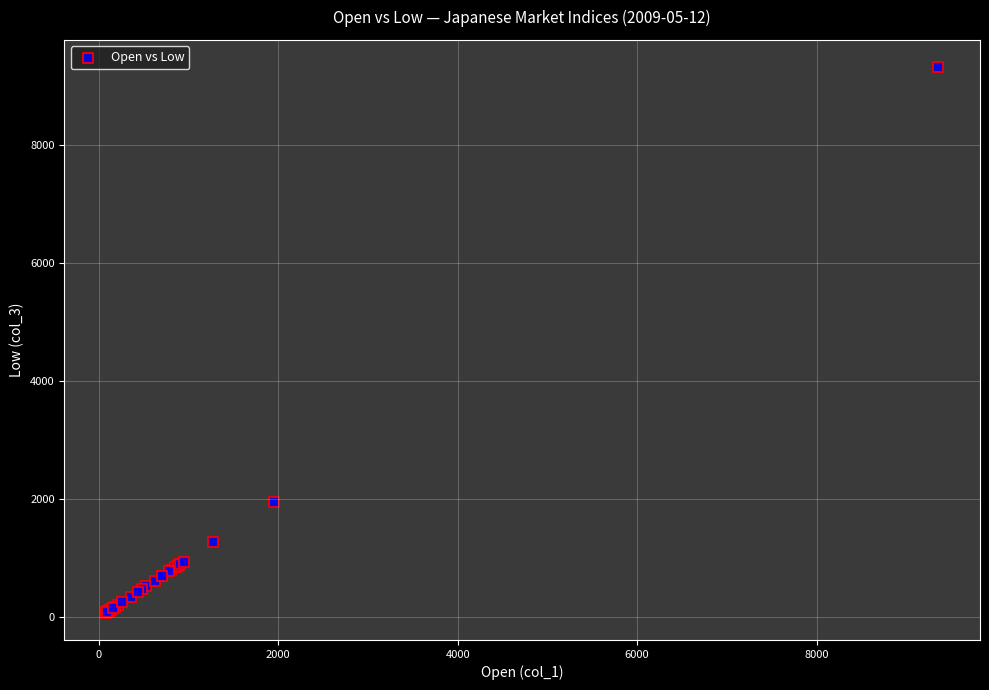

What Y value in the scatter plot is closest to 4698?

1947.3